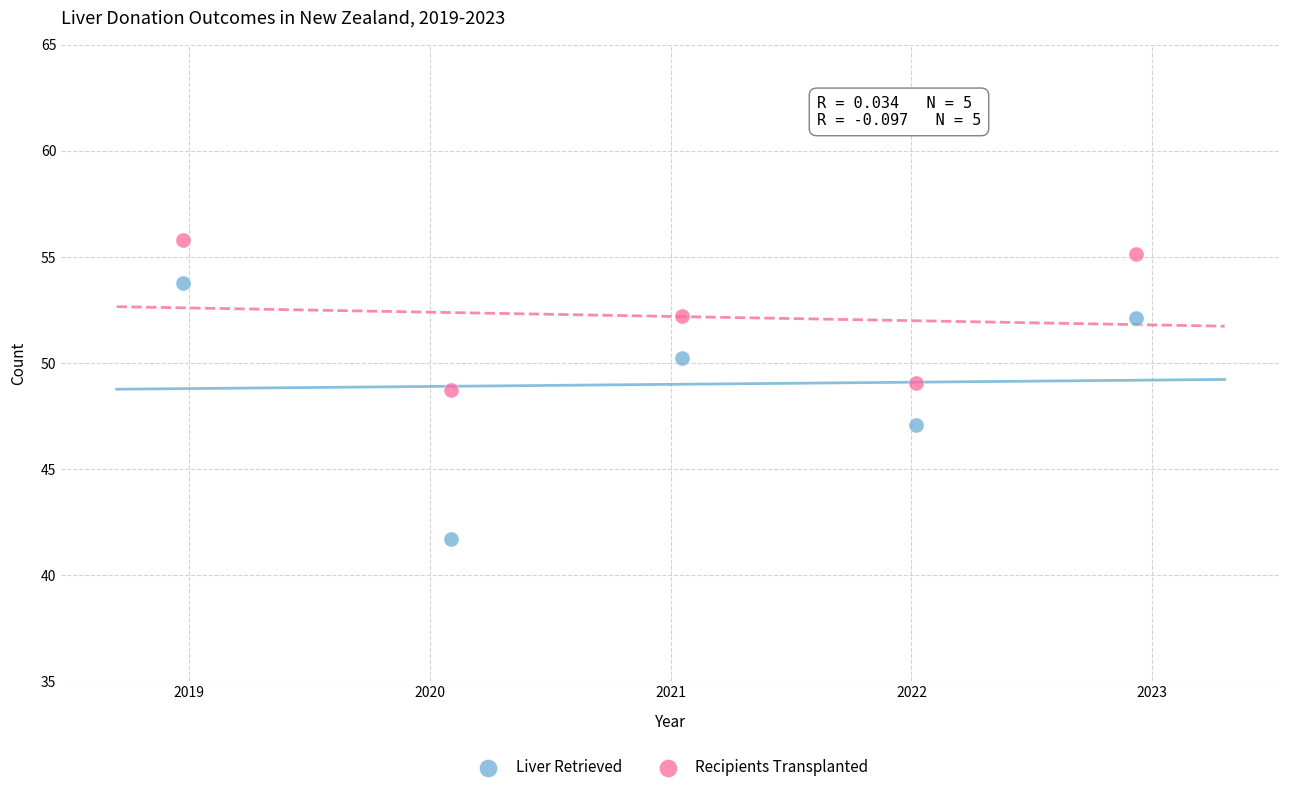

What are all the series names shown in the legend?

Liver Retrieved, Recipients Transplanted